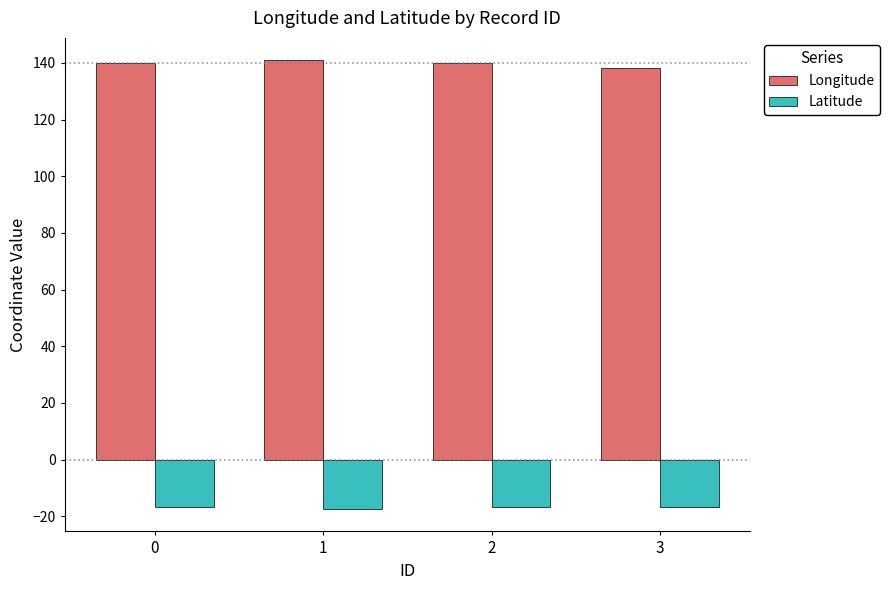

The Longitude series shows 140.9 at 1. True or false?

True